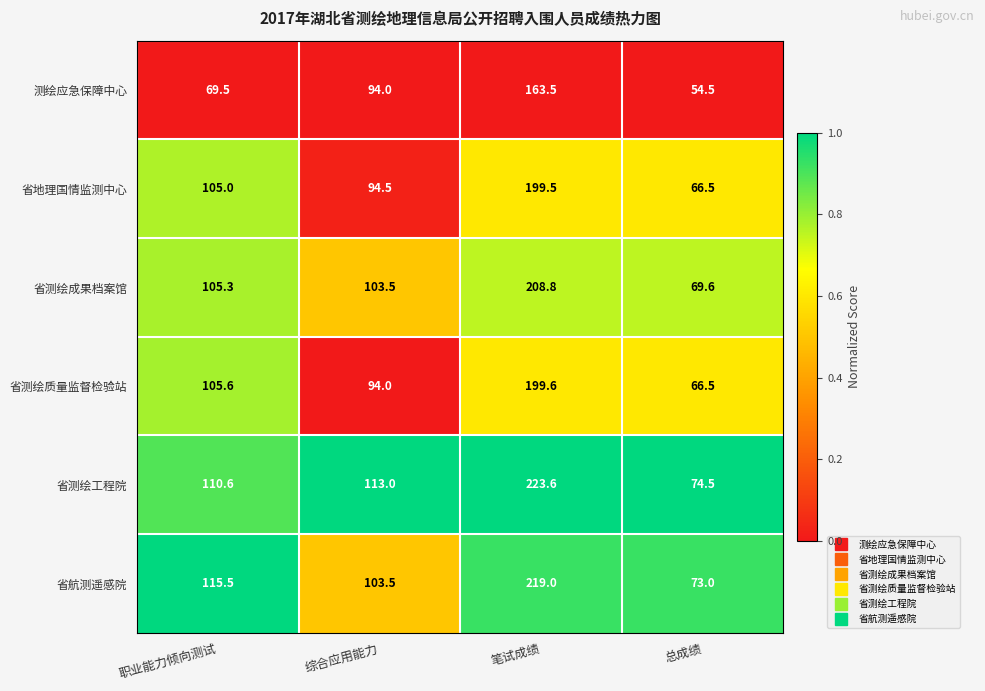

Which series has the widest spread of values?

省测绘工程院